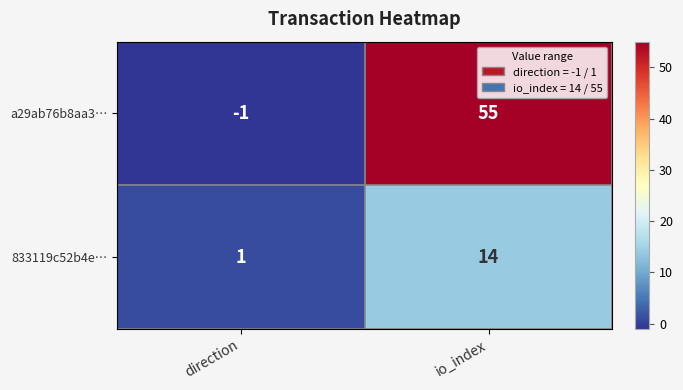

Which category has the lowest value in the 833119c52b4e… series?

direction